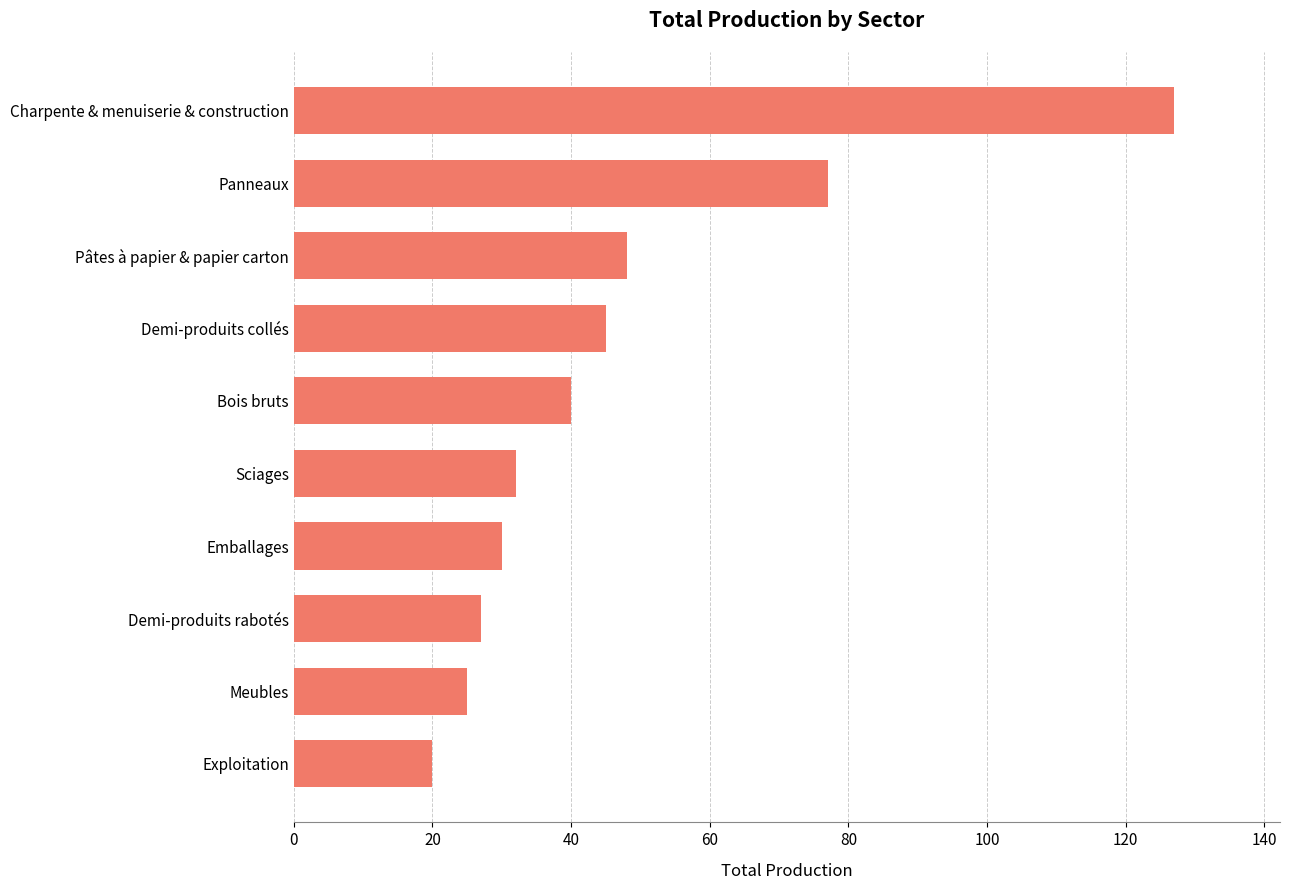

What is the sum of the values at Pâtes à papier & papier carton and Demi-produits rabotés?

75